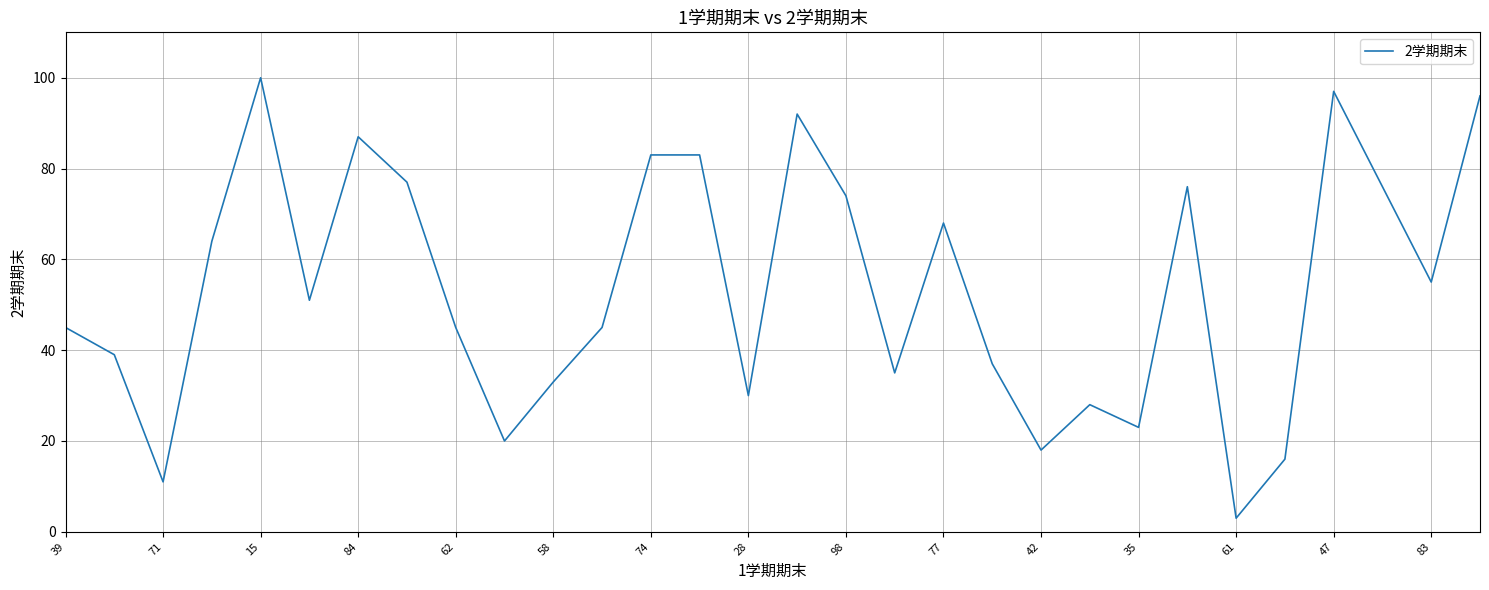

What is the difference between the maximum and minimum values?

97